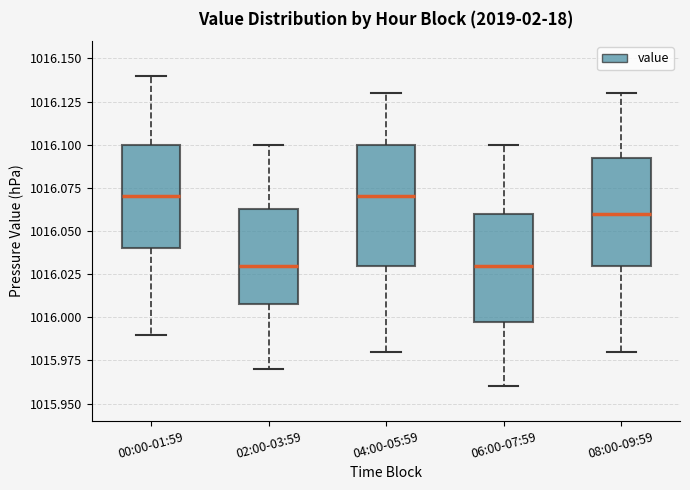

Comparing the boxes themselves (not the whiskers), which one is the tallest?

04:00-05:59